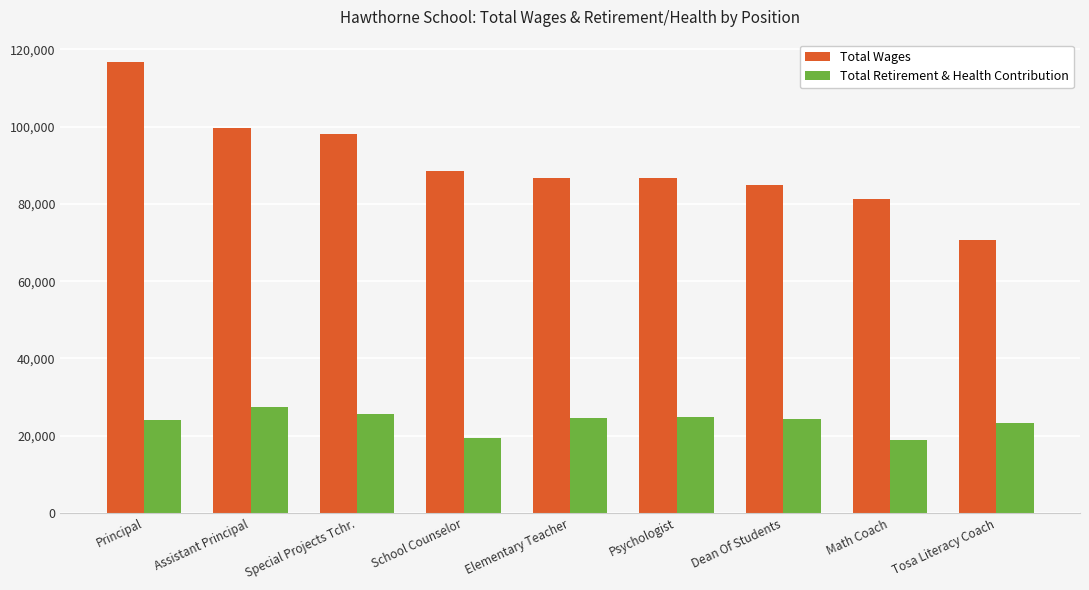

True or false: Total Retirement & Health Contribution has a value of 24762 at Psychologist.

True